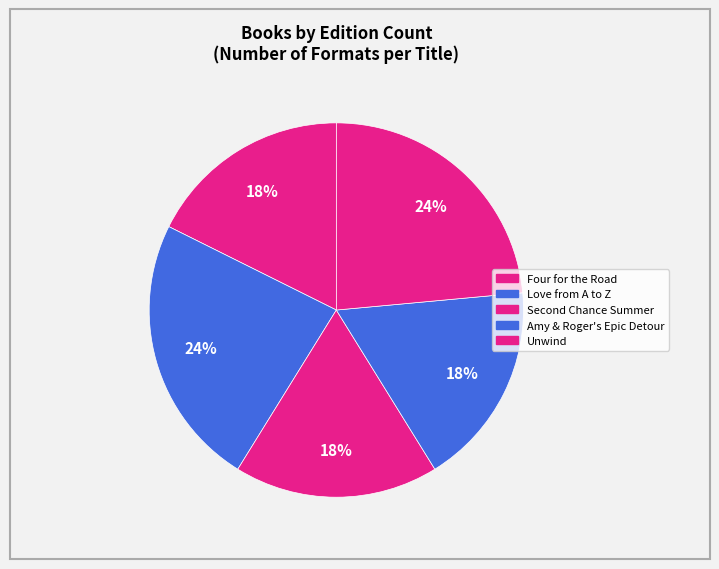

Rank the categories by value from lowest to highest.

Four for the Road, Second Chance Summer, Amy & Roger's Epic Detour, Love from A to Z, Unwind